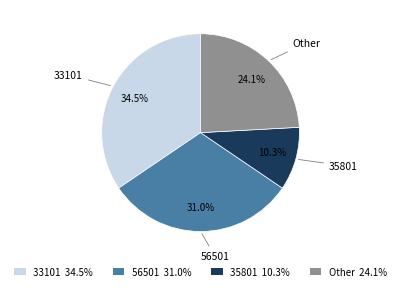

How much of the chart is everything except 35801?

89.7%